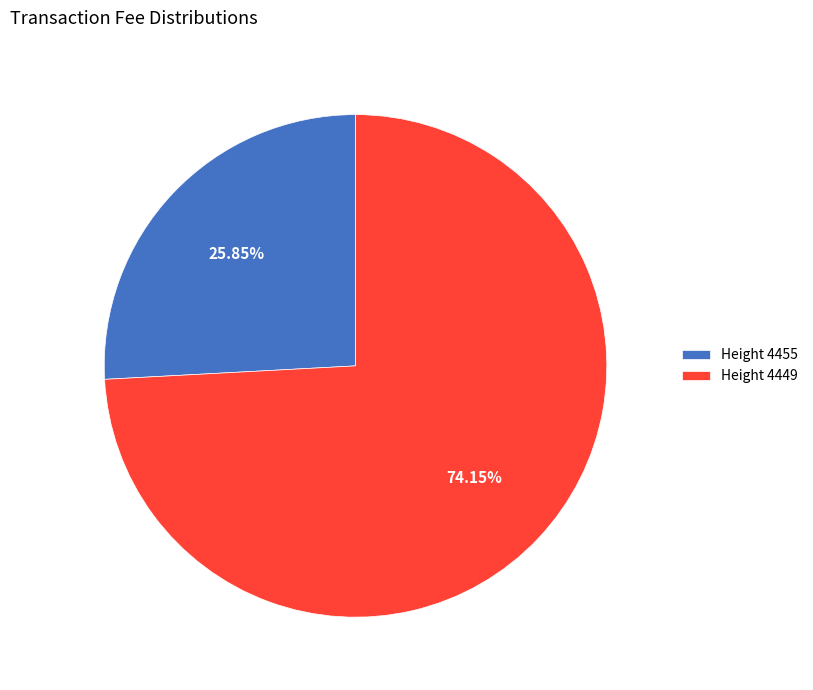

Does Height 4449 account for over 50% of the chart?

Yes